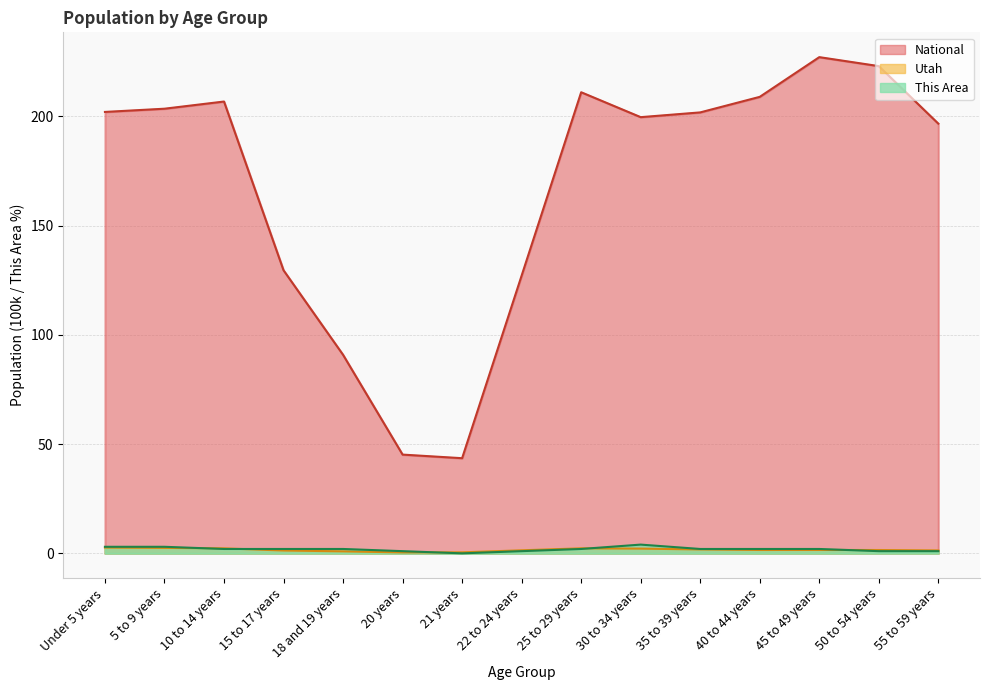

What position from the right is Under 5 years?

15